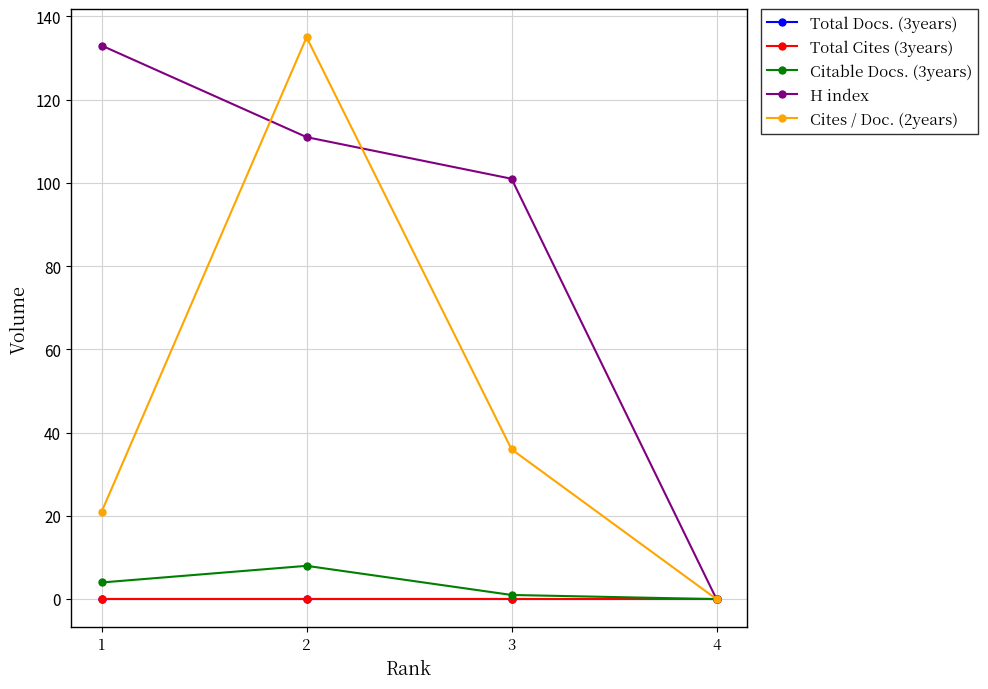

Where is Total Docs. (3years) nearest to the value 0?

1